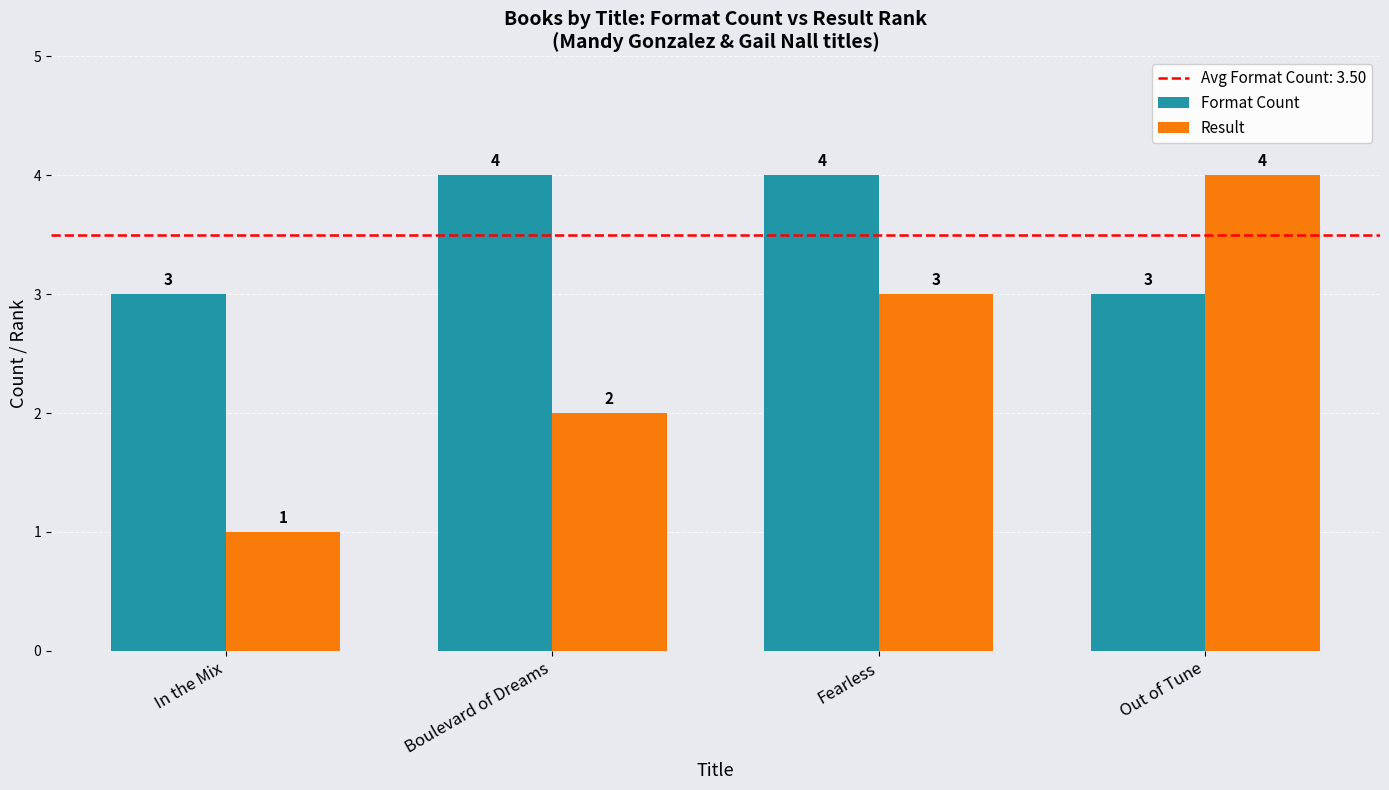

True or false: Format Count has a value of 1 at In the Mix.

False